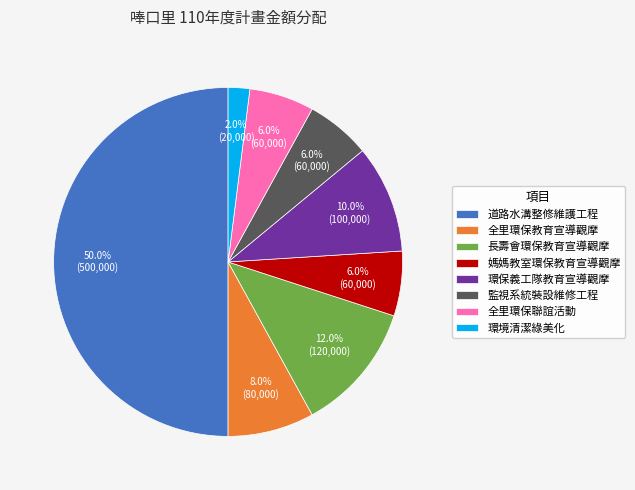

What is the total percentage of 長壽會環保教育宣導觀摩 and 媽媽教室環保教育宣導觀摩?

18.0%